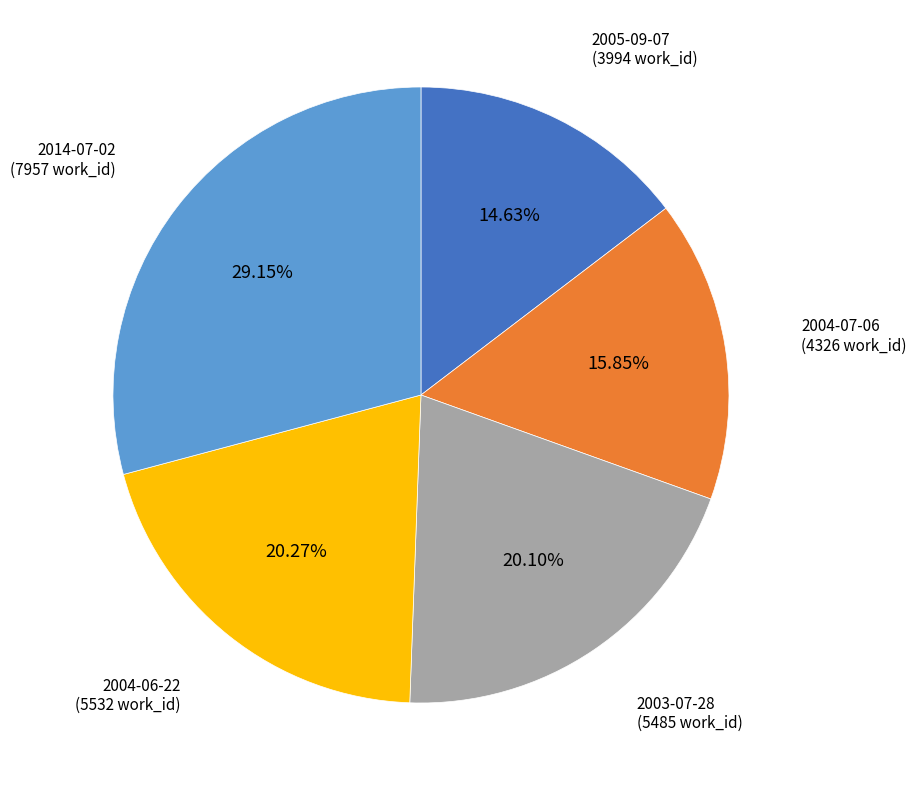

To the nearest percent, what is the average slice percentage?

20%